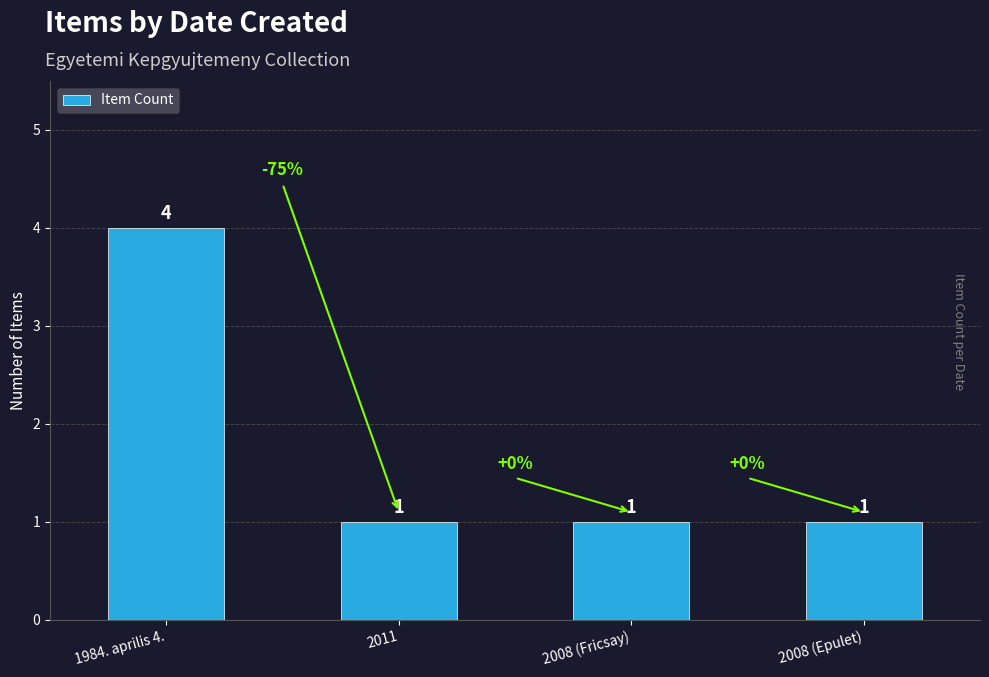

Which label corresponds to the largest value in the chart?

1984. aprilis 4.